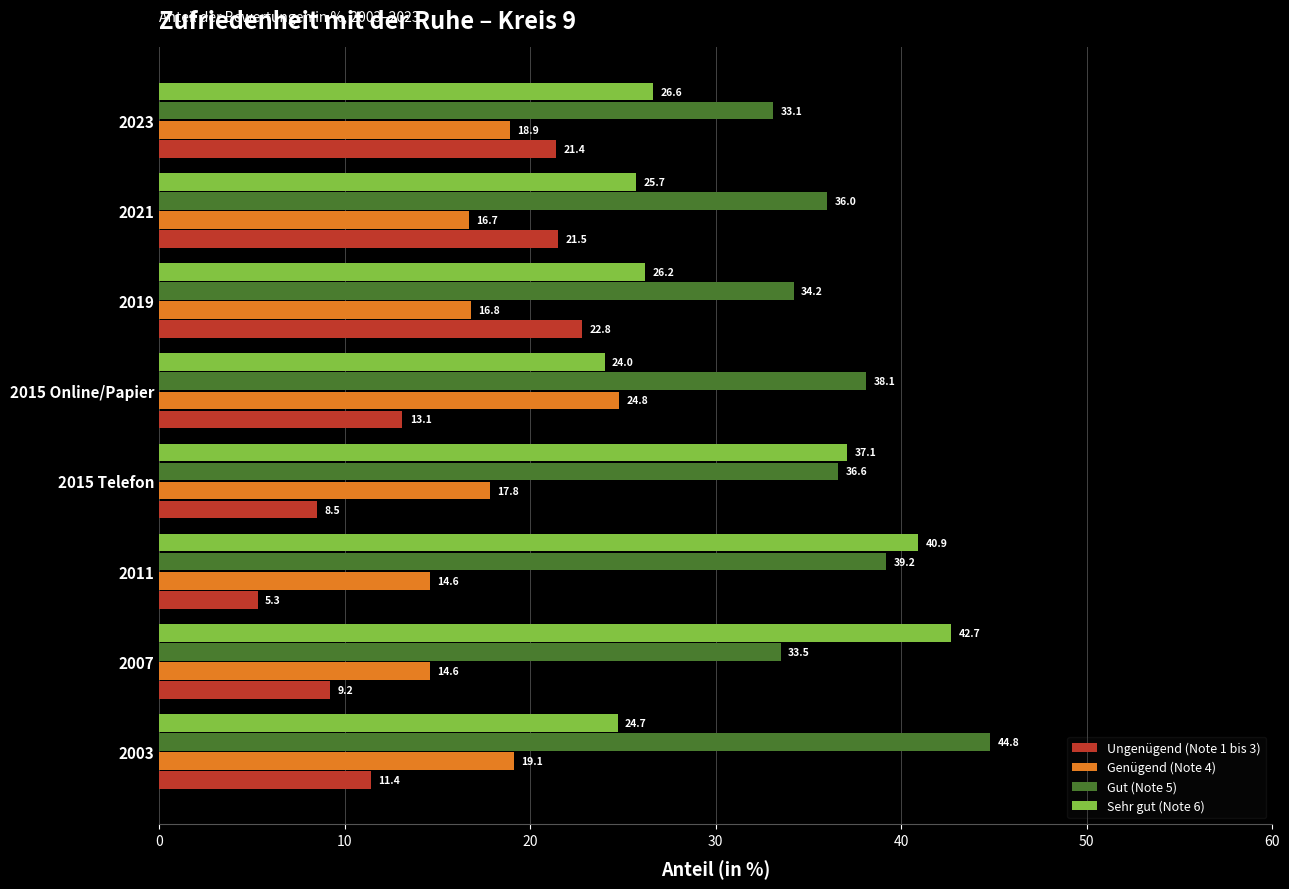

Where is Gut (Note 5) nearest to the value 38?

2015 Online/Papier